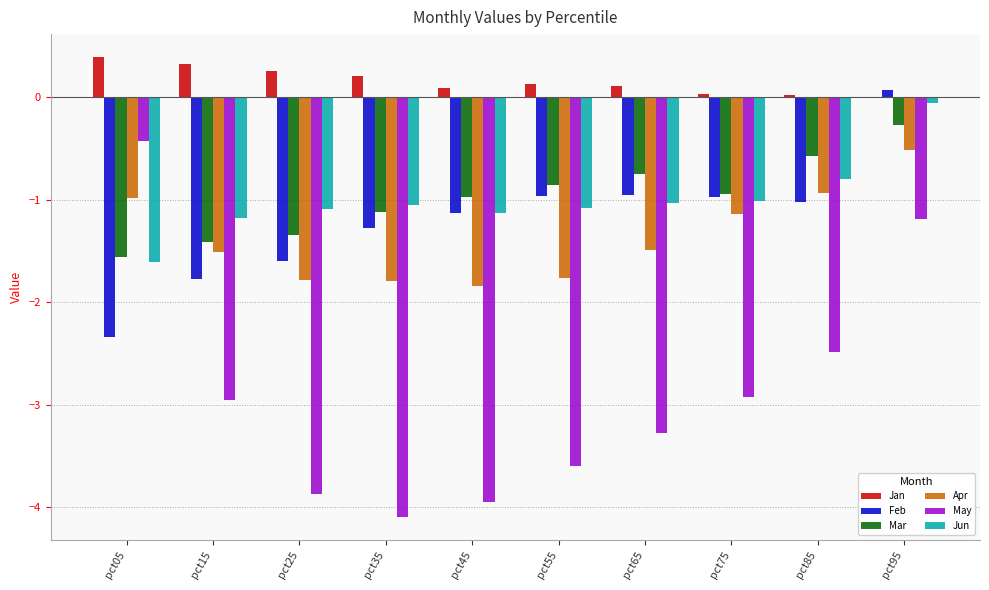

Which series has the largest total across all categories?

Jan